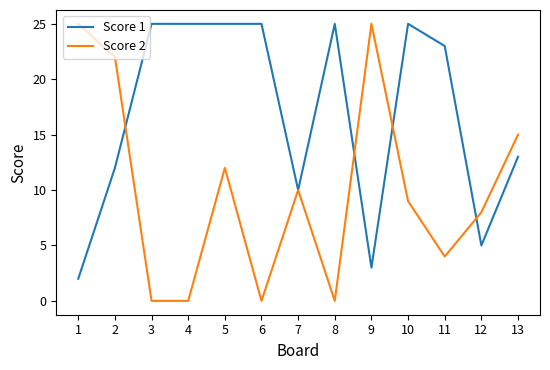

Reading left to right, transcribe all the data shown in this chart.

Score 1: 1=2	2=12	3=25	4=25	5=25	6=25	7=10	8=25	9=3	10=25	11=23	12=5	13=13
Score 2: 1=25	2=22	3=0	4=0	5=12	6=0	7=10	8=0	9=25	10=9	11=4	12=8	13=15